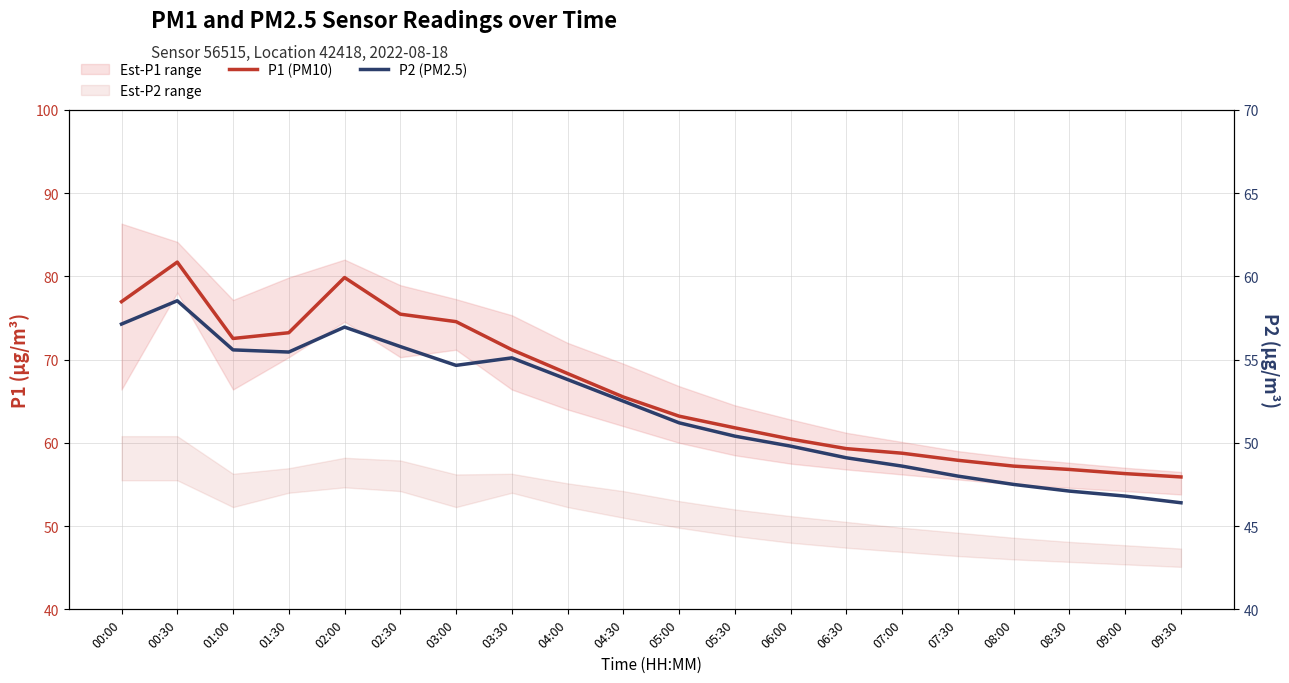

Count the number of categories in the chart.

20